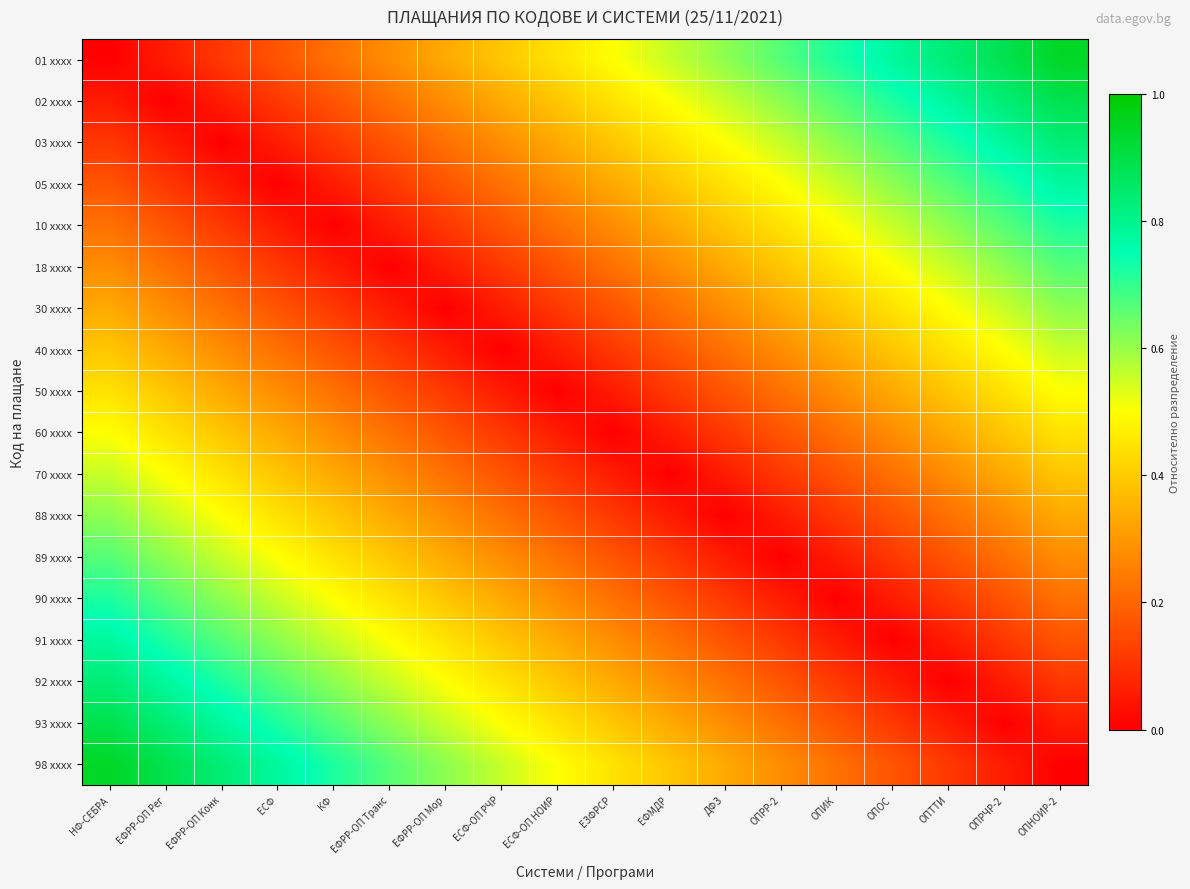

Reading right to left, extract all data points from this chart.

01 xxxx: ОПНОИР-2=0.9	ОПРЧР-2=0.9	ОПТТИ=0.8	ОПОС=0.8	ОПИК=0.7	ОПРР-2=0.7	ДФЗ=0.6	ЕФМДР=0.6	ЕЗФРСР=0.5	ЕСФ-ОП НОИР=0.4	ЕСФ-ОП РЧР=0.4	ЕФРР-ОП Мор=0.3	ЕФРР-ОП Транс=0.3	КФ=0.2	ЕСФ=0.2	ЕФРР-ОП Конк=0.1	ЕФРР-ОП Рег=0.1	НФ-СЕБРА=0.0
02 xxxx: ОПНОИР-2=0.9	ОПРЧР-2=0.8	ОПТТИ=0.8	ОПОС=0.7	ОПИК=0.7	ОПРР-2=0.6	ДФЗ=0.6	ЕФМДР=0.5	ЕЗФРСР=0.4	ЕСФ-ОП НОИР=0.4	ЕСФ-ОП РЧР=0.3	ЕФРР-ОП Мор=0.3	ЕФРР-ОП Транс=0.2	КФ=0.2	ЕСФ=0.1	ЕФРР-ОП Конк=0.1	ЕФРР-ОП Рег=0.0	НФ-СЕБРА=0.1
03 xxxx: ОПНОИР-2=0.8	ОПРЧР-2=0.8	ОПТТИ=0.7	ОПОС=0.7	ОПИК=0.6	ОПРР-2=0.6	ДФЗ=0.5	ЕФМДР=0.4	ЕЗФРСР=0.4	ЕСФ-ОП НОИР=0.3	ЕСФ-ОП РЧР=0.3	ЕФРР-ОП Мор=0.2	ЕФРР-ОП Транс=0.2	КФ=0.1	ЕСФ=0.1	ЕФРР-ОП Конк=0.0	ЕФРР-ОП Рег=0.1	НФ-СЕБРА=0.1
05 xxxx: ОПНОИР-2=0.8	ОПРЧР-2=0.7	ОПТТИ=0.7	ОПОС=0.6	ОПИК=0.6	ОПРР-2=0.5	ДФЗ=0.4	ЕФМДР=0.4	ЕЗФРСР=0.3	ЕСФ-ОП НОИР=0.3	ЕСФ-ОП РЧР=0.2	ЕФРР-ОП Мор=0.2	ЕФРР-ОП Транс=0.1	КФ=0.1	ЕСФ=0.0	ЕФРР-ОП Конк=0.1	ЕФРР-ОП Рег=0.1	НФ-СЕБРА=0.2
10 xxxx: ОПНОИР-2=0.7	ОПРЧР-2=0.7	ОПТТИ=0.6	ОПОС=0.6	ОПИК=0.5	ОПРР-2=0.4	ДФЗ=0.4	ЕФМДР=0.3	ЕЗФРСР=0.3	ЕСФ-ОП НОИР=0.2	ЕСФ-ОП РЧР=0.2	ЕФРР-ОП Мор=0.1	ЕФРР-ОП Транс=0.1	КФ=0.0	ЕСФ=0.1	ЕФРР-ОП Конк=0.1	ЕФРР-ОП Рег=0.2	НФ-СЕБРА=0.2
18 xxxx: ОПНОИР-2=0.7	ОПРЧР-2=0.6	ОПТТИ=0.6	ОПОС=0.5	ОПИК=0.4	ОПРР-2=0.4	ДФЗ=0.3	ЕФМДР=0.3	ЕЗФРСР=0.2	ЕСФ-ОП НОИР=0.2	ЕСФ-ОП РЧР=0.1	ЕФРР-ОП Мор=0.1	ЕФРР-ОП Транс=0.0	КФ=0.1	ЕСФ=0.1	ЕФРР-ОП Конк=0.2	ЕФРР-ОП Рег=0.2	НФ-СЕБРА=0.3
30 xxxx: ОПНОИР-2=0.6	ОПРЧР-2=0.6	ОПТТИ=0.5	ОПОС=0.4	ОПИК=0.4	ОПРР-2=0.3	ДФЗ=0.3	ЕФМДР=0.2	ЕЗФРСР=0.2	ЕСФ-ОП НОИР=0.1	ЕСФ-ОП РЧР=0.1	ЕФРР-ОП Мор=0.0	ЕФРР-ОП Транс=0.1	КФ=0.1	ЕСФ=0.2	ЕФРР-ОП Конк=0.2	ЕФРР-ОП Рег=0.3	НФ-СЕБРА=0.3
40 xxxx: ОПНОИР-2=0.6	ОПРЧР-2=0.5	ОПТТИ=0.4	ОПОС=0.4	ОПИК=0.3	ОПРР-2=0.3	ДФЗ=0.2	ЕФМДР=0.2	ЕЗФРСР=0.1	ЕСФ-ОП НОИР=0.1	ЕСФ-ОП РЧР=0.0	ЕФРР-ОП Мор=0.1	ЕФРР-ОП Транс=0.1	КФ=0.2	ЕСФ=0.2	ЕФРР-ОП Конк=0.3	ЕФРР-ОП Рег=0.3	НФ-СЕБРА=0.4
50 xxxx: ОПНОИР-2=0.5	ОПРЧР-2=0.4	ОПТТИ=0.4	ОПОС=0.3	ОПИК=0.3	ОПРР-2=0.2	ДФЗ=0.2	ЕФМДР=0.1	ЕЗФРСР=0.1	ЕСФ-ОП НОИР=0.0	ЕСФ-ОП РЧР=0.1	ЕФРР-ОП Мор=0.1	ЕФРР-ОП Транс=0.2	КФ=0.2	ЕСФ=0.3	ЕФРР-ОП Конк=0.3	ЕФРР-ОП Рег=0.4	НФ-СЕБРА=0.4
60 xxxx: ОПНОИР-2=0.4	ОПРЧР-2=0.4	ОПТТИ=0.3	ОПОС=0.3	ОПИК=0.2	ОПРР-2=0.2	ДФЗ=0.1	ЕФМДР=0.1	ЕЗФРСР=0.0	ЕСФ-ОП НОИР=0.1	ЕСФ-ОП РЧР=0.1	ЕФРР-ОП Мор=0.2	ЕФРР-ОП Транс=0.2	КФ=0.3	ЕСФ=0.3	ЕФРР-ОП Конк=0.4	ЕФРР-ОП Рег=0.4	НФ-СЕБРА=0.5
70 xxxx: ОПНОИР-2=0.4	ОПРЧР-2=0.3	ОПТТИ=0.3	ОПОС=0.2	ОПИК=0.2	ОПРР-2=0.1	ДФЗ=0.1	ЕФМДР=0.0	ЕЗФРСР=0.1	ЕСФ-ОП НОИР=0.1	ЕСФ-ОП РЧР=0.2	ЕФРР-ОП Мор=0.2	ЕФРР-ОП Транс=0.3	КФ=0.3	ЕСФ=0.4	ЕФРР-ОП Конк=0.4	ЕФРР-ОП Рег=0.5	НФ-СЕБРА=0.6
88 xxxx: ОПНОИР-2=0.3	ОПРЧР-2=0.3	ОПТТИ=0.2	ОПОС=0.2	ОПИК=0.1	ОПРР-2=0.1	ДФЗ=0.0	ЕФМДР=0.1	ЕЗФРСР=0.1	ЕСФ-ОП НОИР=0.2	ЕСФ-ОП РЧР=0.2	ЕФРР-ОП Мор=0.3	ЕФРР-ОП Транс=0.3	КФ=0.4	ЕСФ=0.4	ЕФРР-ОП Конк=0.5	ЕФРР-ОП Рег=0.6	НФ-СЕБРА=0.6
89 xxxx: ОПНОИР-2=0.3	ОПРЧР-2=0.2	ОПТТИ=0.2	ОПОС=0.1	ОПИК=0.1	ОПРР-2=0.0	ДФЗ=0.1	ЕФМДР=0.1	ЕЗФРСР=0.2	ЕСФ-ОП НОИР=0.2	ЕСФ-ОП РЧР=0.3	ЕФРР-ОП Мор=0.3	ЕФРР-ОП Транс=0.4	КФ=0.4	ЕСФ=0.5	ЕФРР-ОП Конк=0.6	ЕФРР-ОП Рег=0.6	НФ-СЕБРА=0.7
90 xxxx: ОПНОИР-2=0.2	ОПРЧР-2=0.2	ОПТТИ=0.1	ОПОС=0.1	ОПИК=0.0	ОПРР-2=0.1	ДФЗ=0.1	ЕФМДР=0.2	ЕЗФРСР=0.2	ЕСФ-ОП НОИР=0.3	ЕСФ-ОП РЧР=0.3	ЕФРР-ОП Мор=0.4	ЕФРР-ОП Транс=0.4	КФ=0.5	ЕСФ=0.6	ЕФРР-ОП Конк=0.6	ЕФРР-ОП Рег=0.7	НФ-СЕБРА=0.7
91 xxxx: ОПНОИР-2=0.2	ОПРЧР-2=0.1	ОПТТИ=0.1	ОПОС=0.0	ОПИК=0.1	ОПРР-2=0.1	ДФЗ=0.2	ЕФМДР=0.2	ЕЗФРСР=0.3	ЕСФ-ОП НОИР=0.3	ЕСФ-ОП РЧР=0.4	ЕФРР-ОП Мор=0.4	ЕФРР-ОП Транс=0.5	КФ=0.6	ЕСФ=0.6	ЕФРР-ОП Конк=0.7	ЕФРР-ОП Рег=0.7	НФ-СЕБРА=0.8
92 xxxx: ОПНОИР-2=0.1	ОПРЧР-2=0.1	ОПТТИ=0.0	ОПОС=0.1	ОПИК=0.1	ОПРР-2=0.2	ДФЗ=0.2	ЕФМДР=0.3	ЕЗФРСР=0.3	ЕСФ-ОП НОИР=0.4	ЕСФ-ОП РЧР=0.4	ЕФРР-ОП Мор=0.5	ЕФРР-ОП Транс=0.6	КФ=0.6	ЕСФ=0.7	ЕФРР-ОП Конк=0.7	ЕФРР-ОП Рег=0.8	НФ-СЕБРА=0.8
93 xxxx: ОПНОИР-2=0.1	ОПРЧР-2=0.0	ОПТТИ=0.1	ОПОС=0.1	ОПИК=0.2	ОПРР-2=0.2	ДФЗ=0.3	ЕФМДР=0.3	ЕЗФРСР=0.4	ЕСФ-ОП НОИР=0.4	ЕСФ-ОП РЧР=0.5	ЕФРР-ОП Мор=0.6	ЕФРР-ОП Транс=0.6	КФ=0.7	ЕСФ=0.7	ЕФРР-ОП Конк=0.8	ЕФРР-ОП Рег=0.8	НФ-СЕБРА=0.9
98 xxxx: ОПНОИР-2=0.0	ОПРЧР-2=0.1	ОПТТИ=0.1	ОПОС=0.2	ОПИК=0.2	ОПРР-2=0.3	ДФЗ=0.3	ЕФМДР=0.4	ЕЗФРСР=0.4	ЕСФ-ОП НОИР=0.5	ЕСФ-ОП РЧР=0.6	ЕФРР-ОП Мор=0.6	ЕФРР-ОП Транс=0.7	КФ=0.7	ЕСФ=0.8	ЕФРР-ОП Конк=0.8	ЕФРР-ОП Рег=0.9	НФ-СЕБРА=0.9